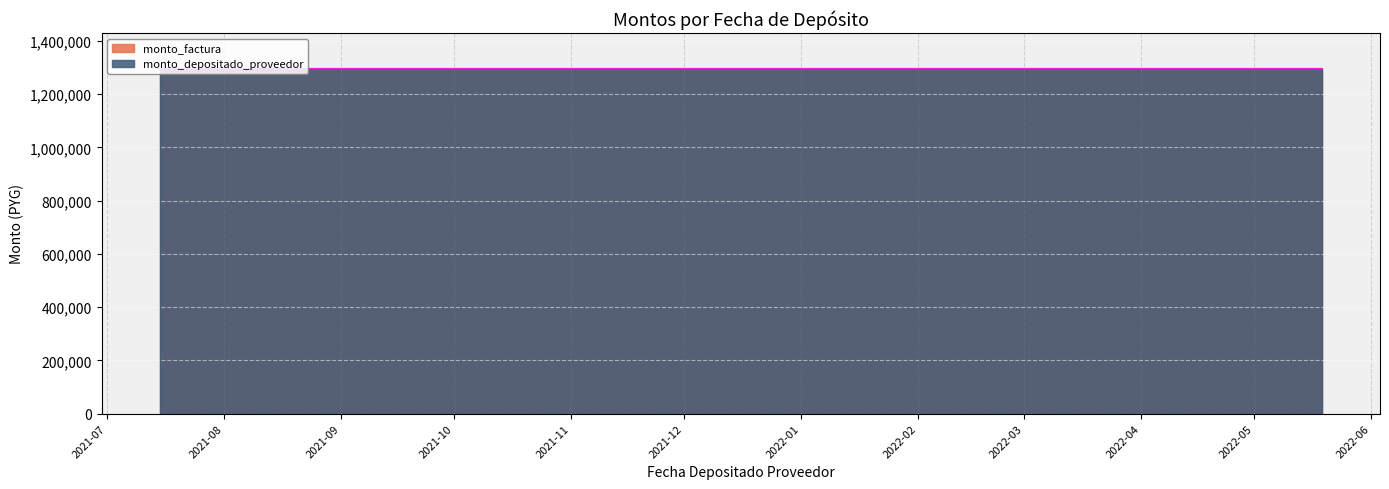

What is the difference between the values at 2021-12-22 and 2021-07-15?

281